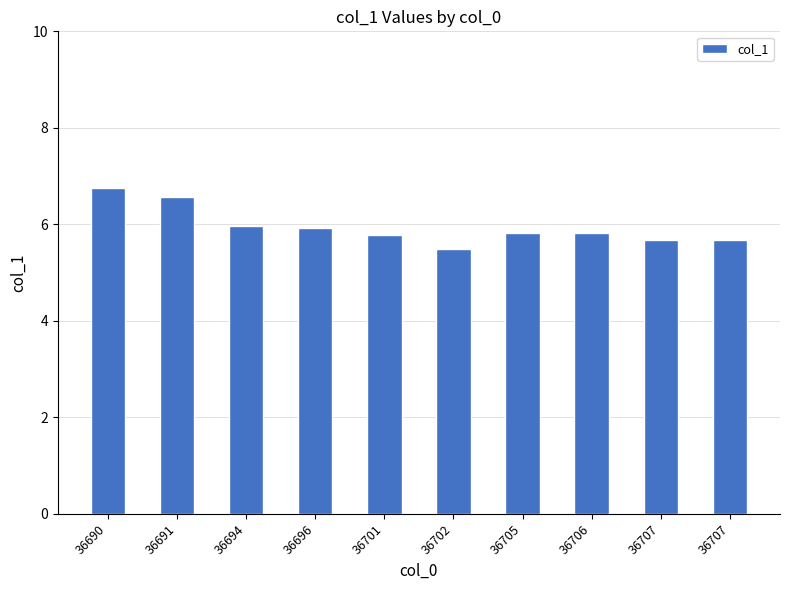

True or false: the data shows 5.9 at 36696.

True